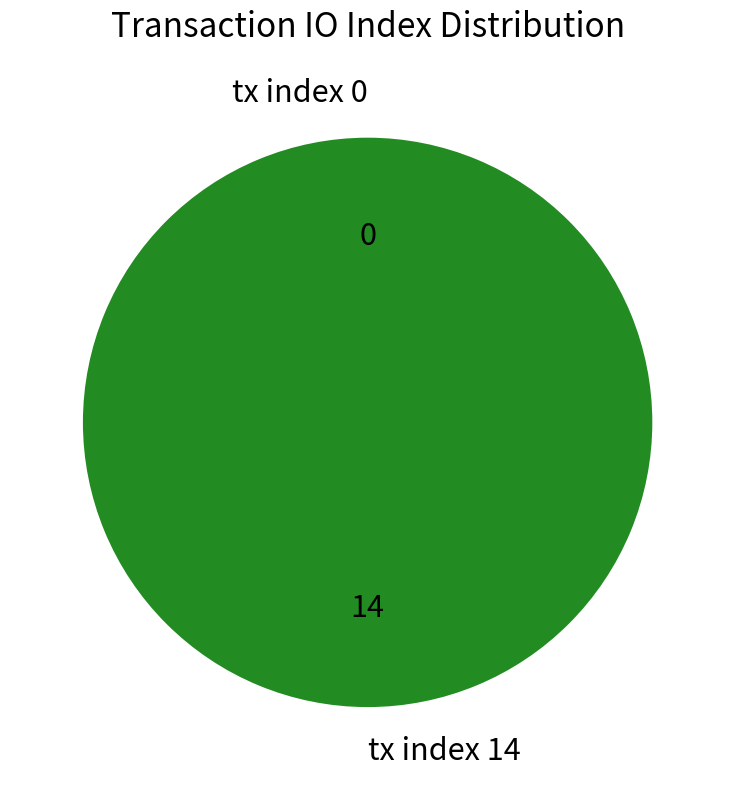

True or false: tx index 14 accounts for 100% of the total.

True